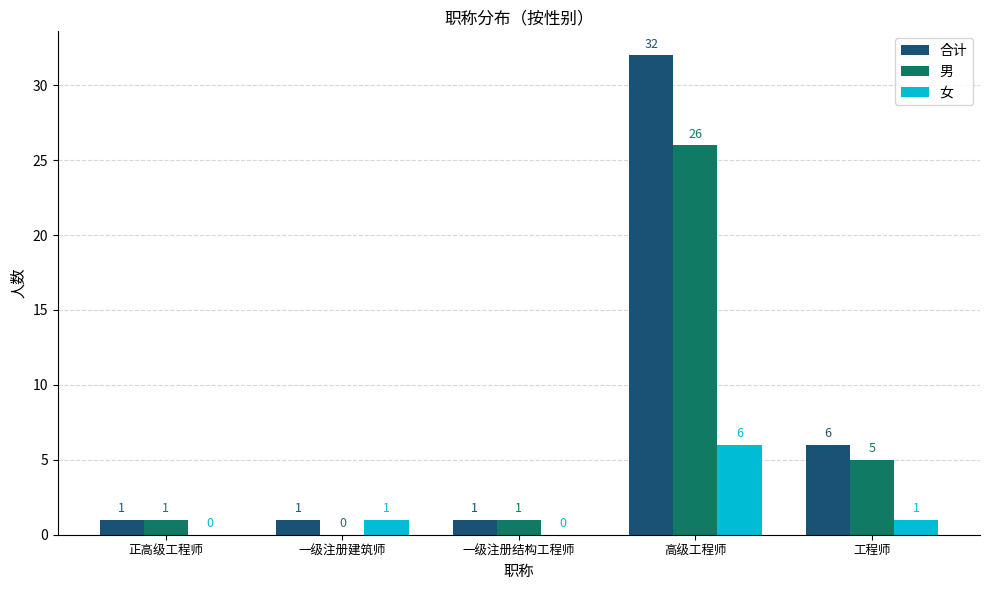

Reading right to left, transcribe all the data shown in this chart.

合计: 6	32	1	1	1
男: 5	26	1	0	1
女: 1	6	0	1	0